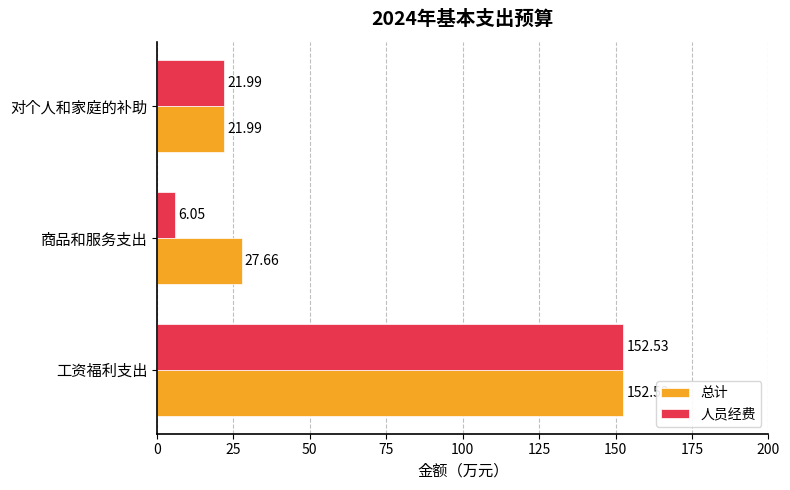

Where is 人员经费 nearest to the value 79?

对个人和家庭的补助